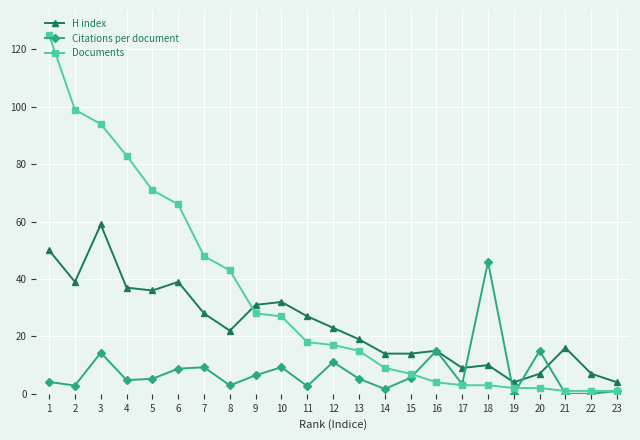

What is the sum of the Documents values at 6 and 8?

109.0